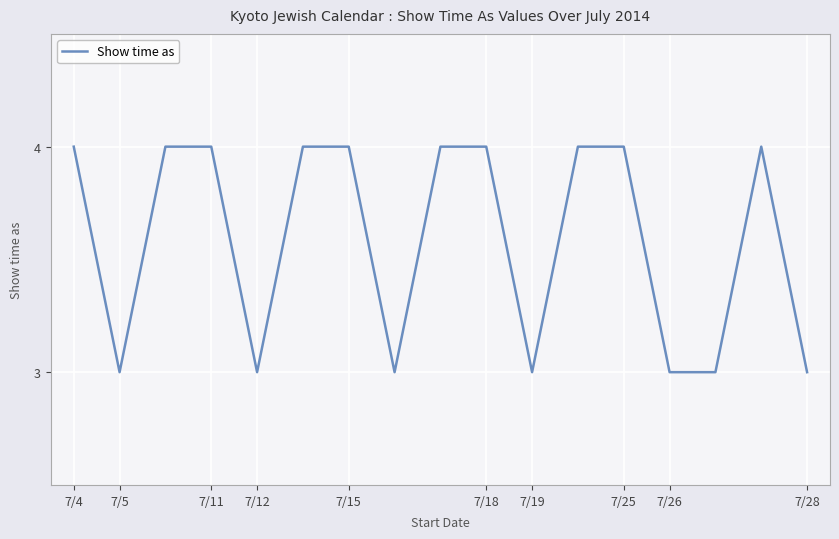

What is the minimum value shown in the chart?

3